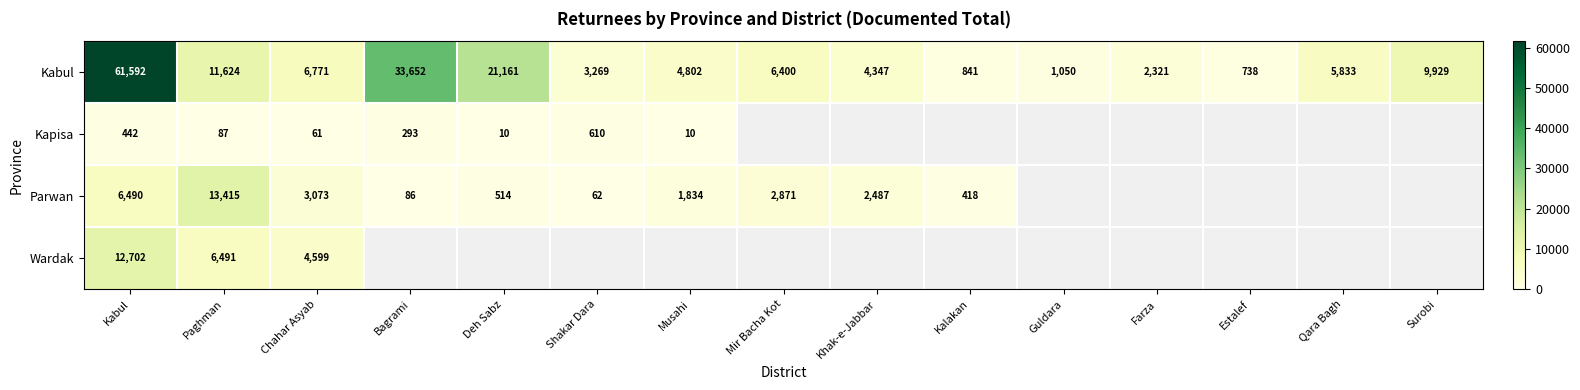

Rank the categories by Kabul value from lowest to highest.

Estalef, Kalakan, Guldara, Farza, Shakar Dara, Khak-e-Jabbar, Musahi, Qara Bagh, Mir Bacha Kot, Chahar Asyab, Surobi, Paghman, Deh Sabz, Bagrami, Kabul